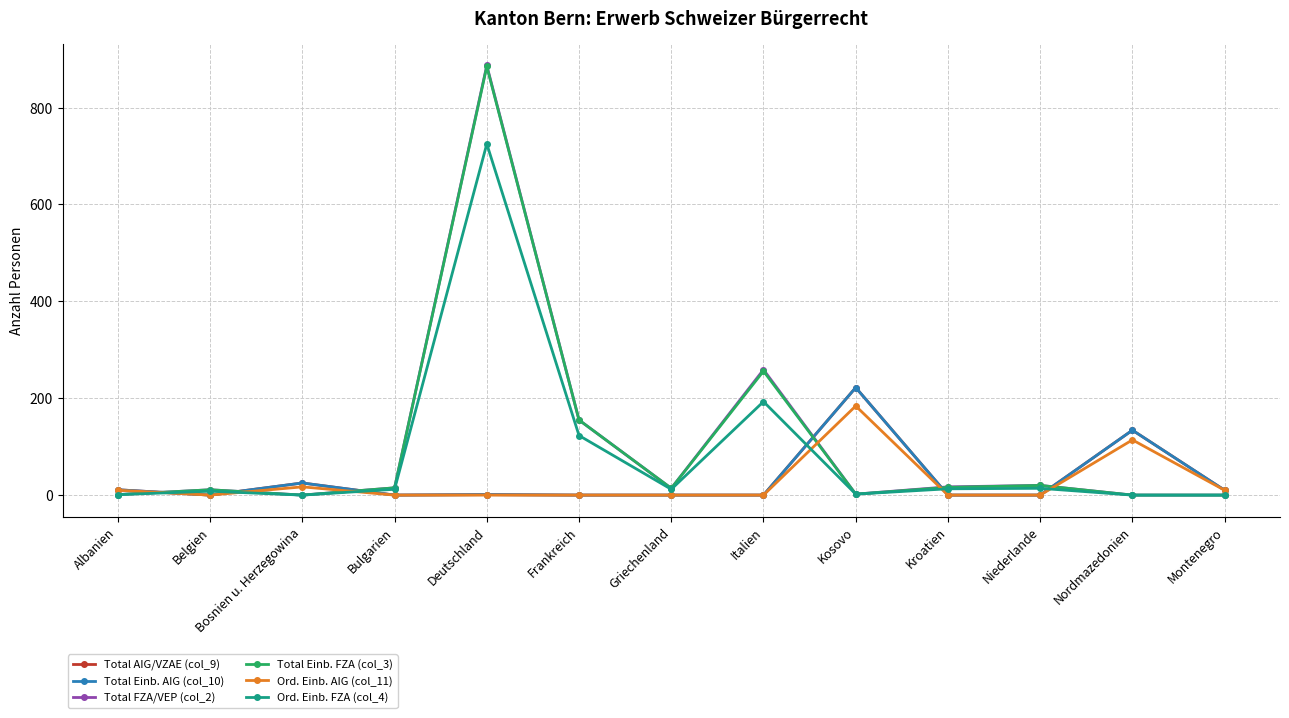

List the series in order of their peak value, lowest first.

Ord. Einb. AIG (col_11), Total AIG/VZAE (col_9), Total Einb. AIG (col_10), Ord. Einb. FZA (col_4), Total Einb. FZA (col_3), Total FZA/VEP (col_2)